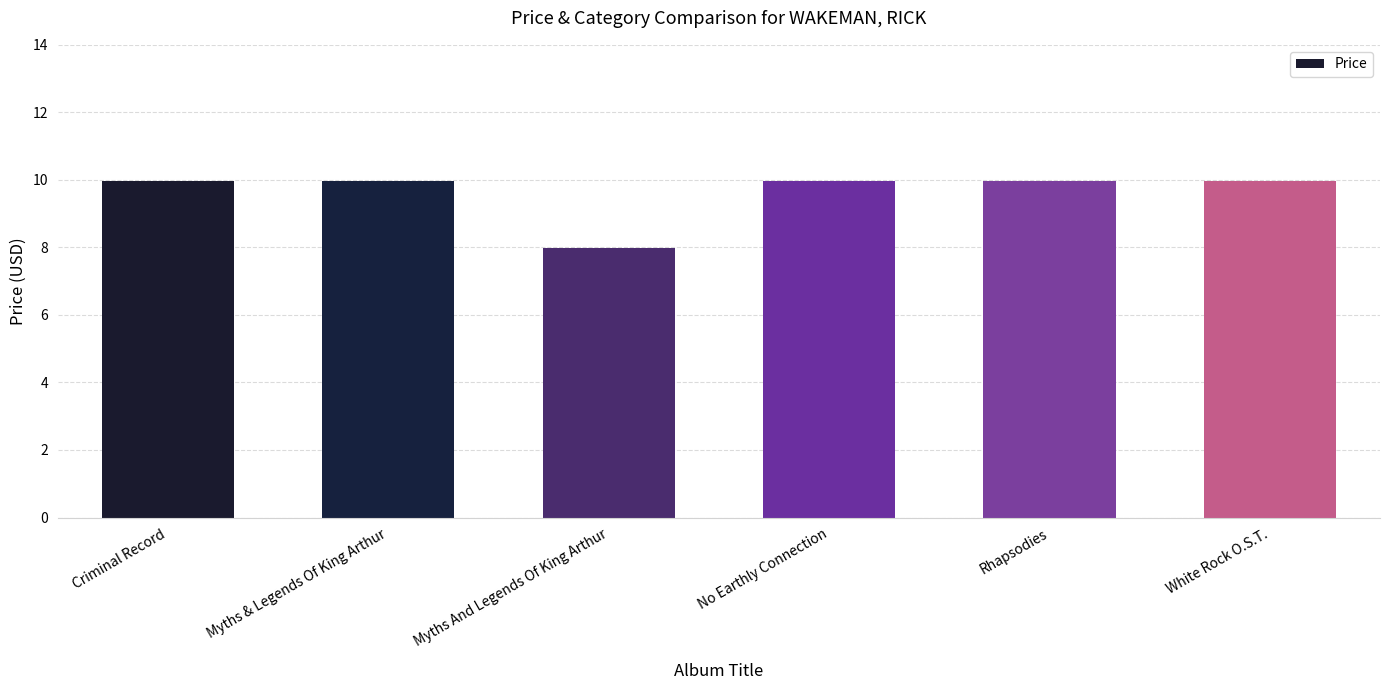

How many values are below 9?

1